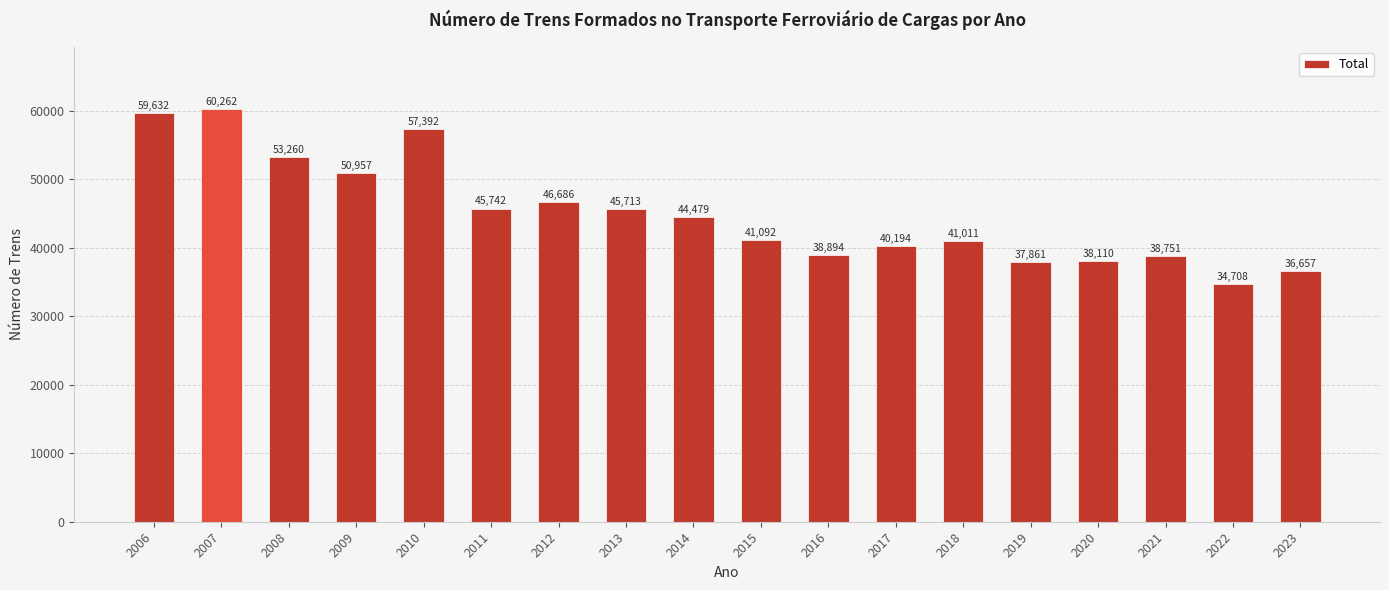

Reading right to left, what are all the values shown in this chart?

36657	34708	38751	38110	37861	41011	40194	38894	41092	44479	45713	46686	45742	57392	50957	53260	60262	59632